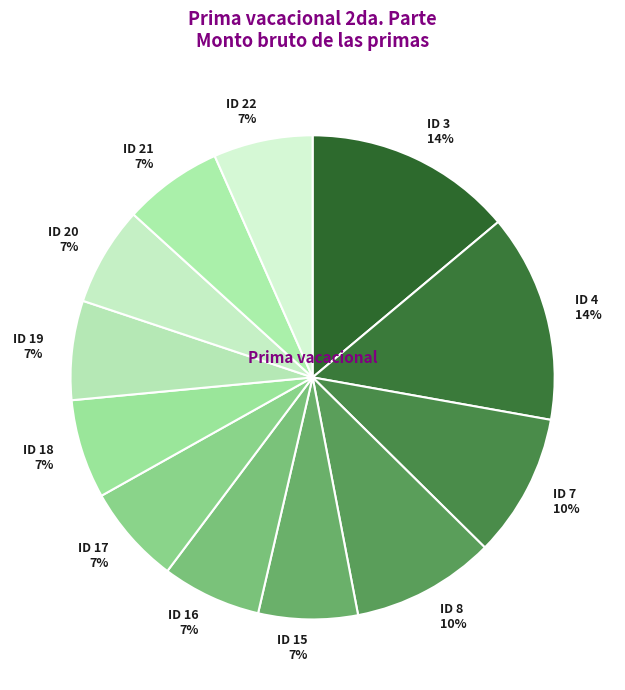

Approximately how many times larger is the value at ID 18 compared to ID 7?

0.7